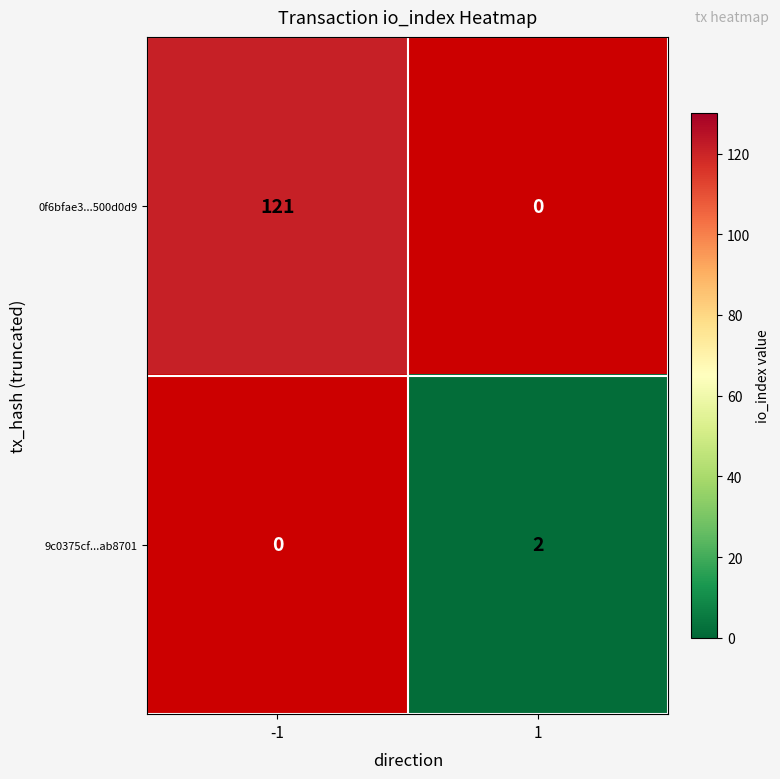

Is the value of 0f6bfae3...500d0d9 at -1 greater than the value of 9c0375cf...ab8701 at 1?

Yes